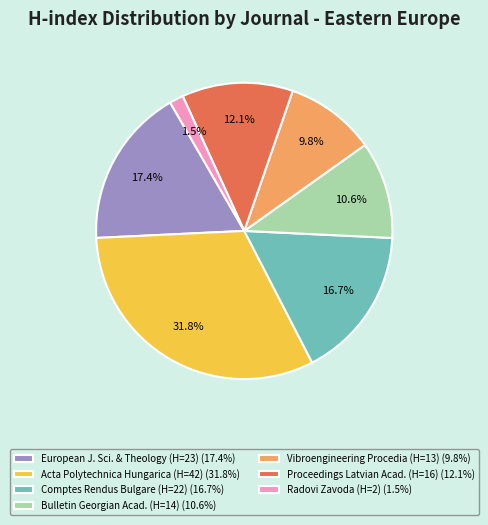

What percentage do Bulletin Georgian Acad. (H=14) (10.6%) and European J. Sci. & Theology (H=23) (17.4%) together represent?

28.0%